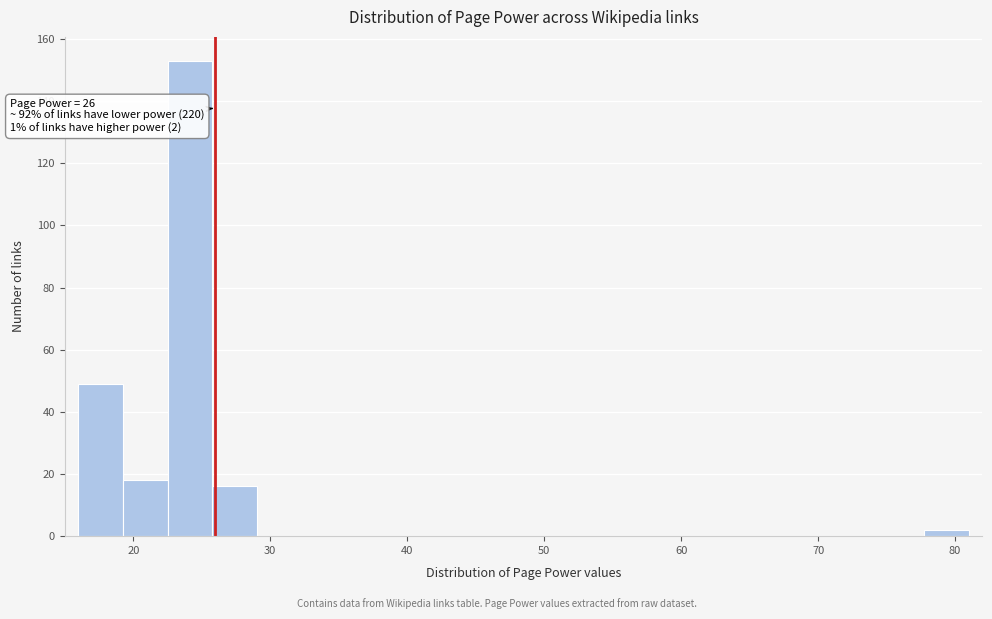

Read against the x-axis, roughly where is the centre of the tallest bar?

24